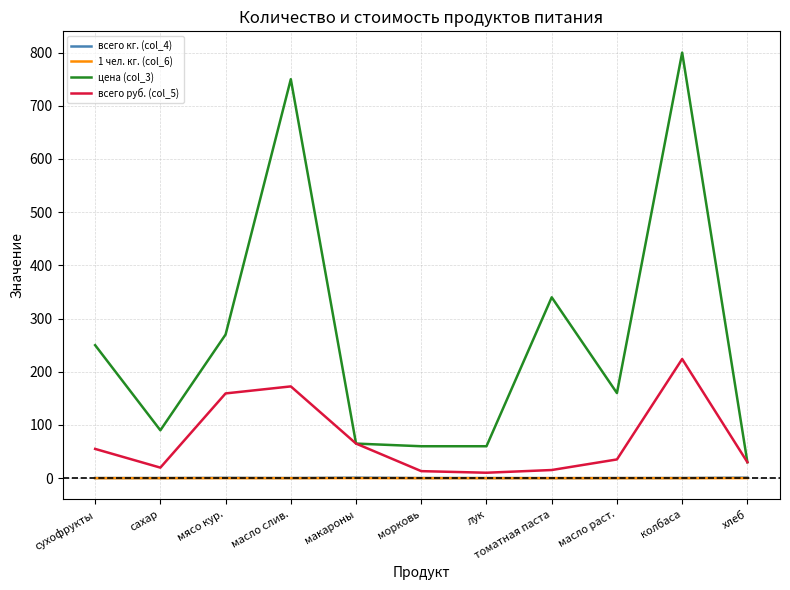

True or false: 1 чел. кг. (col_6) and всего руб. (col_5) intersect in this chart.

False